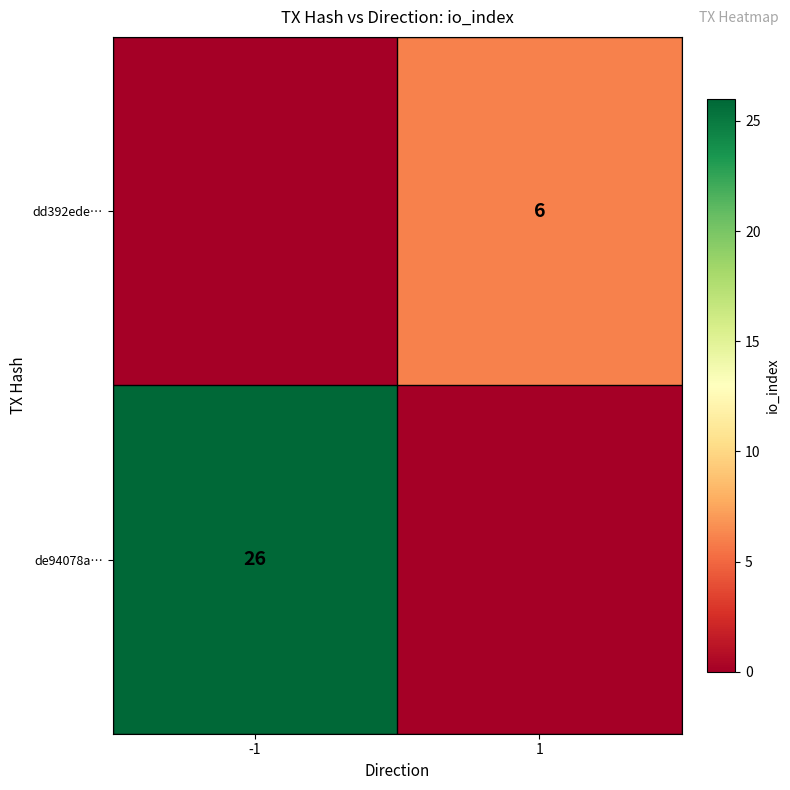

True or false: de94078a… has a value of 40 at -1.

False